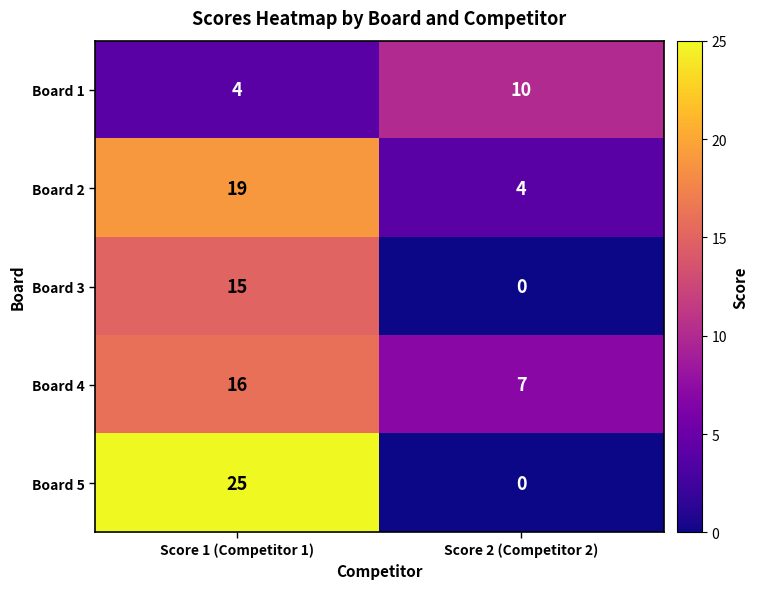

Where is Board 2 nearest to the value 11?

Score 2 (Competitor 2)